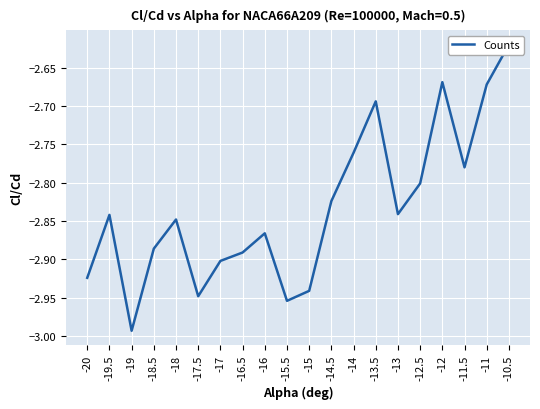

What is the approximate value at -12.5?

-2.8